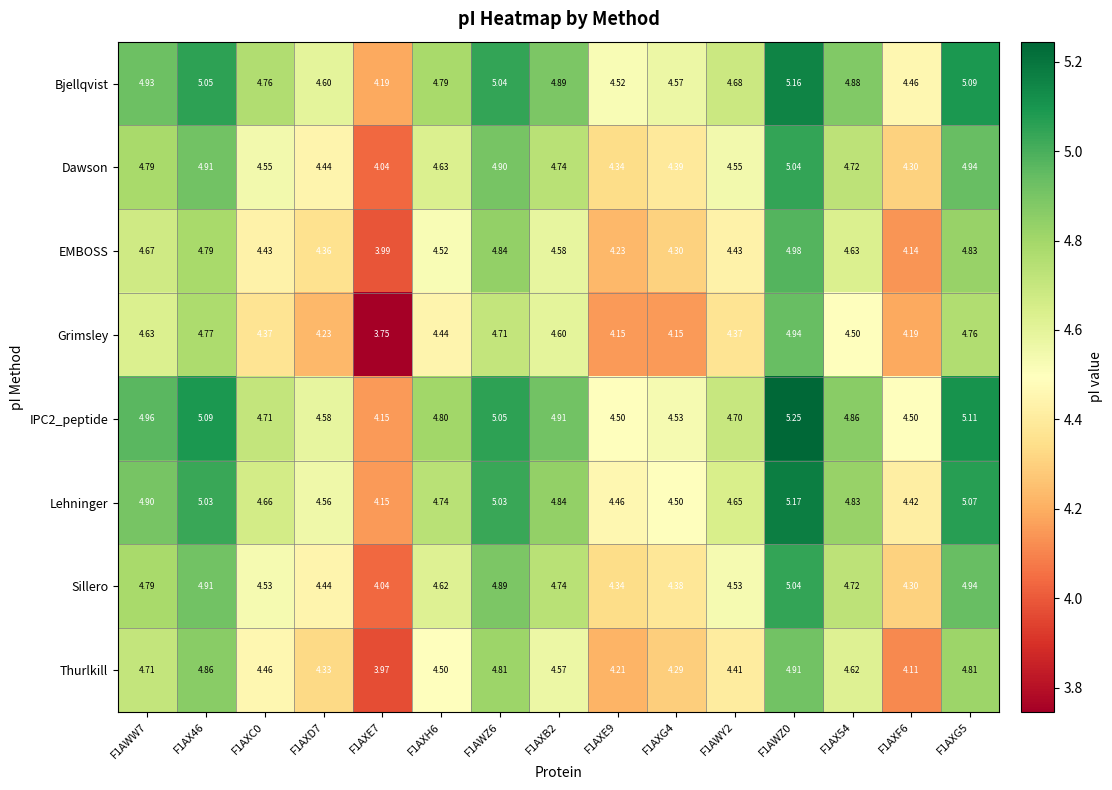

At how many categories does at least one series exceed 4?

15